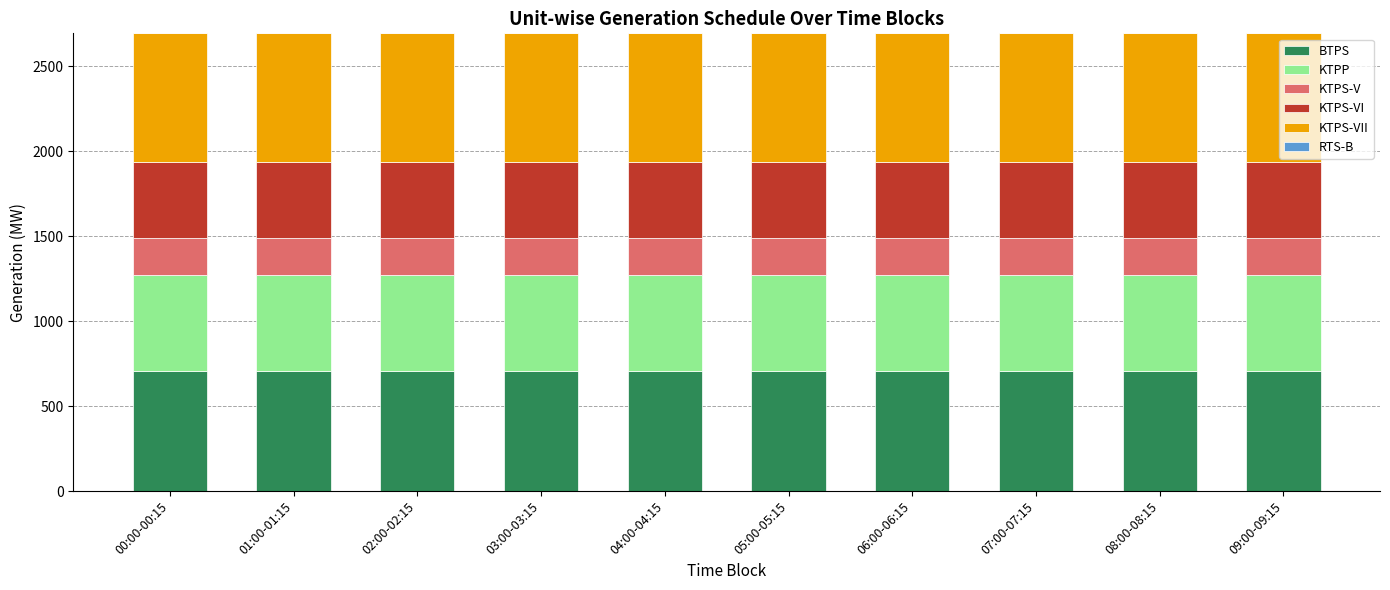

What is the sum of the BTPS values at 07:00-07:15 and 04:00-04:15?

1410